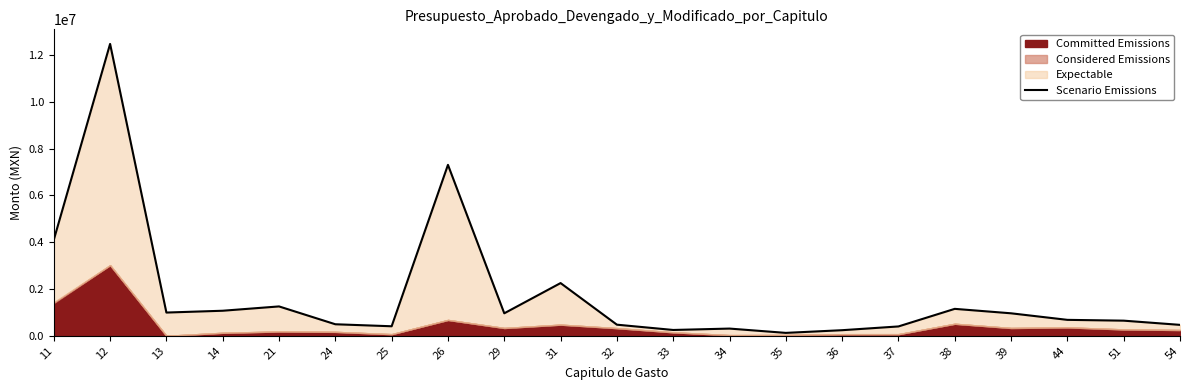

At which category does the data reach its first local valley?

13